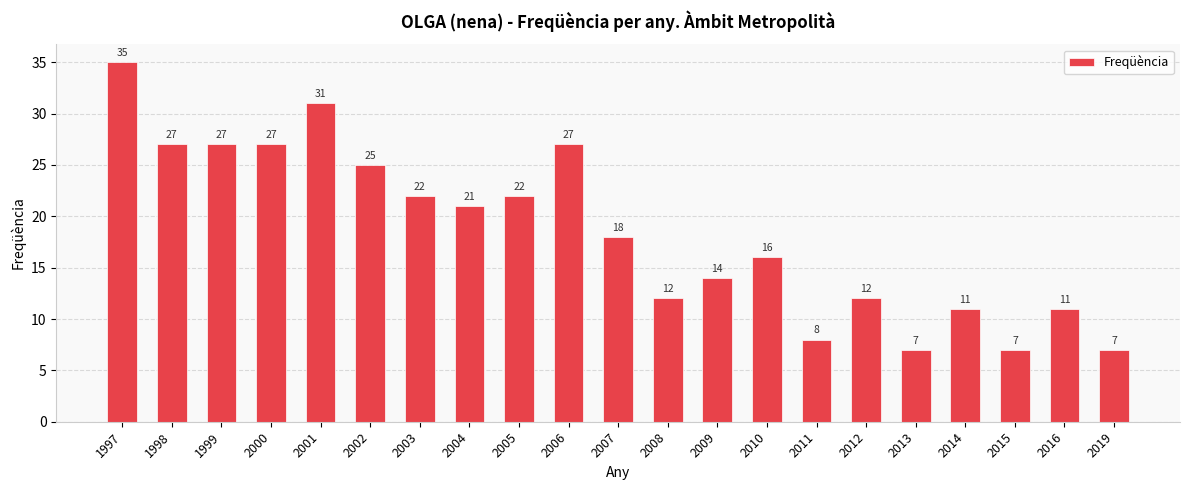

What is the change in value from 2005 to 2015?

-15